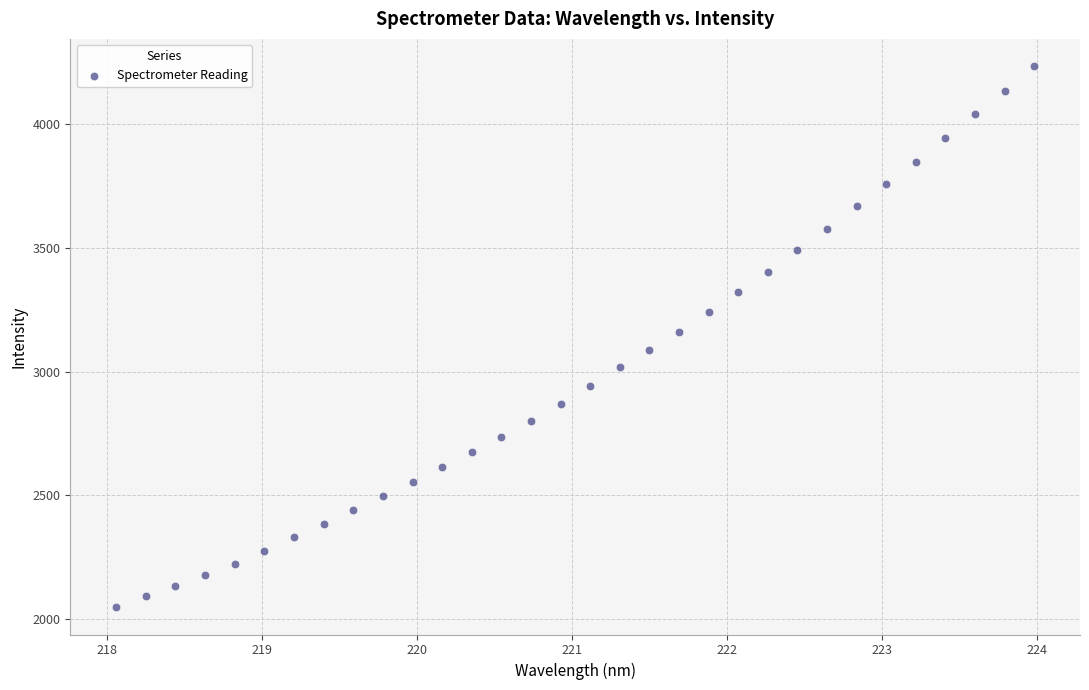

What is the range of X values (max minus min)?

5.9